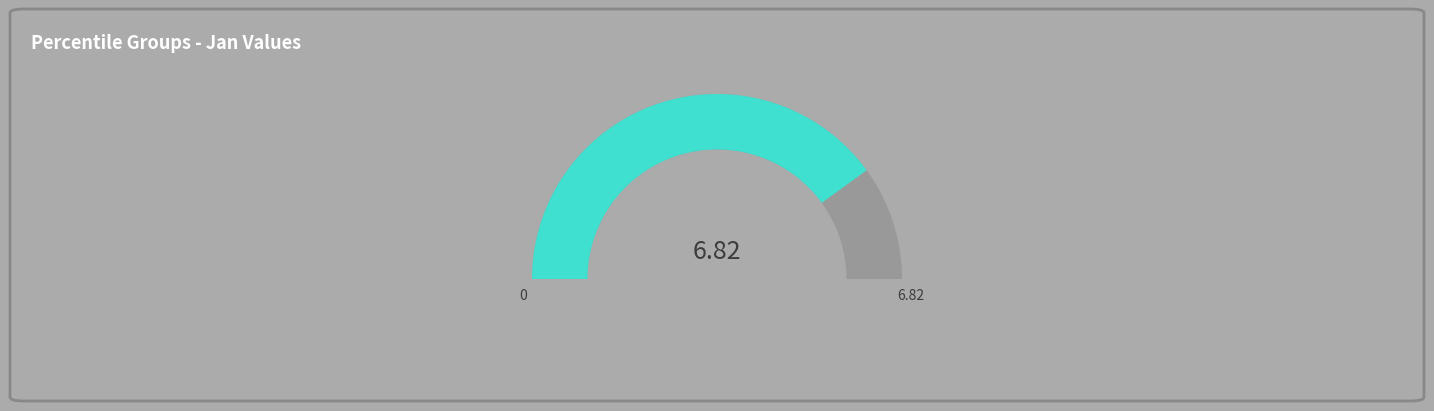

Does pct95 represent more than half of the total?

No